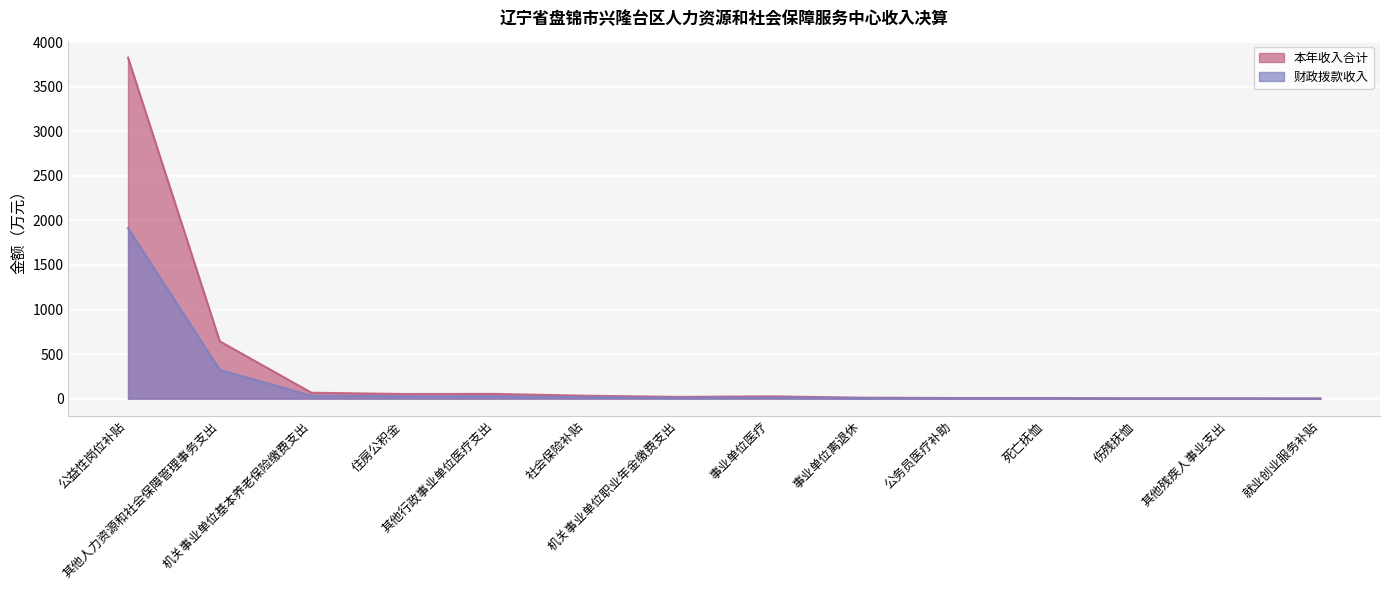

Rank the series by their average value, from lowest to highest.

财政拨款收入, 本年收入合计